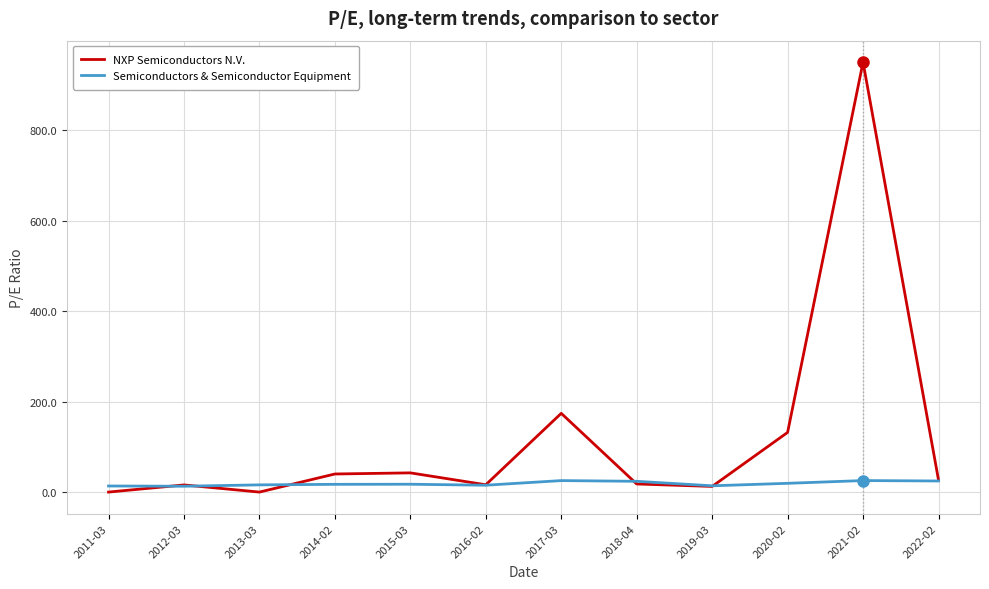

How many lines are shown in the chart?

2